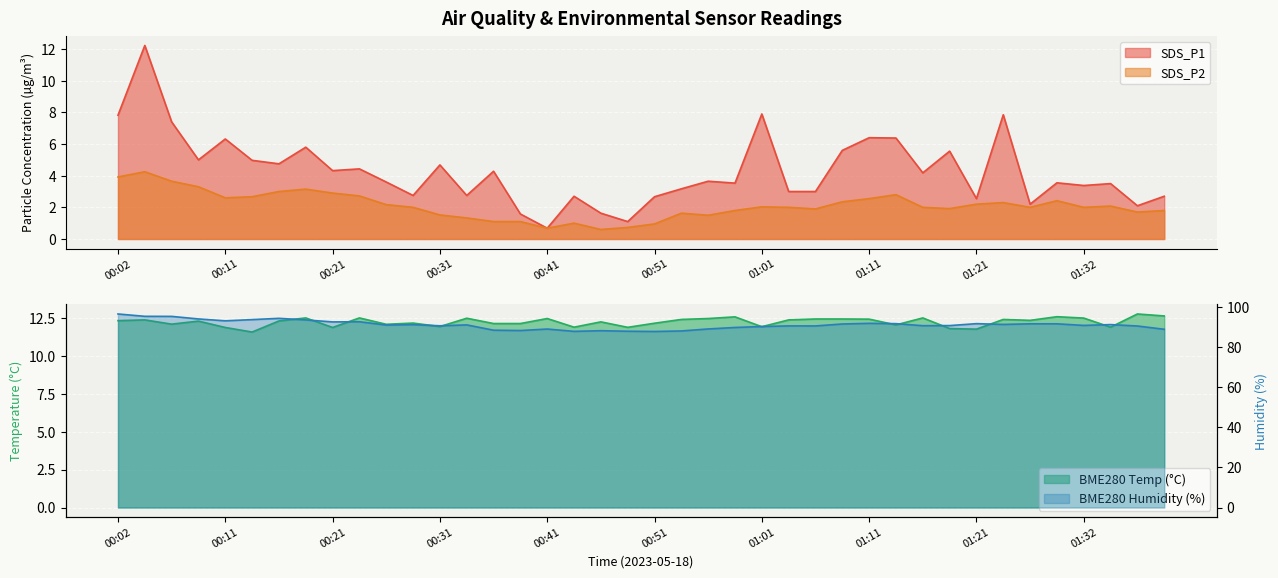

True or false: BME280_humidity and SDS_P1 cross at least once.

False